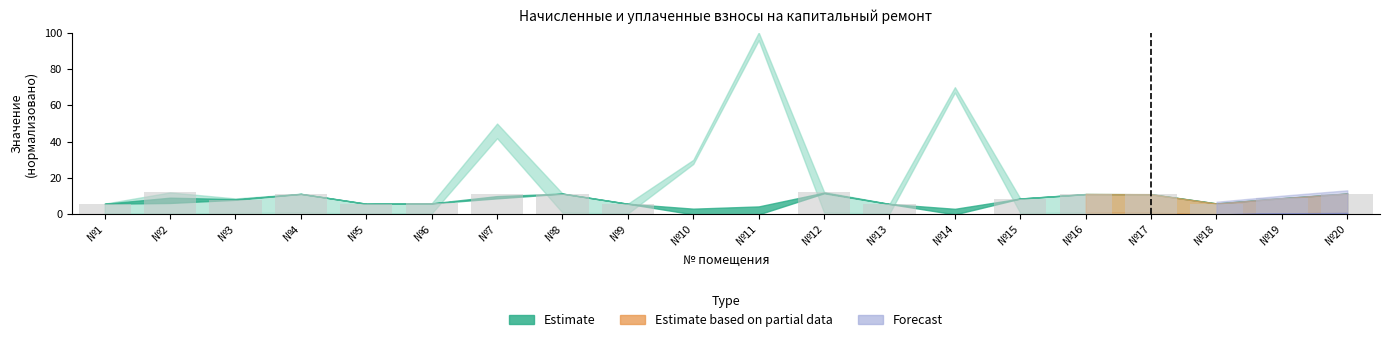

Between №7 and №11, which is larger?

№7